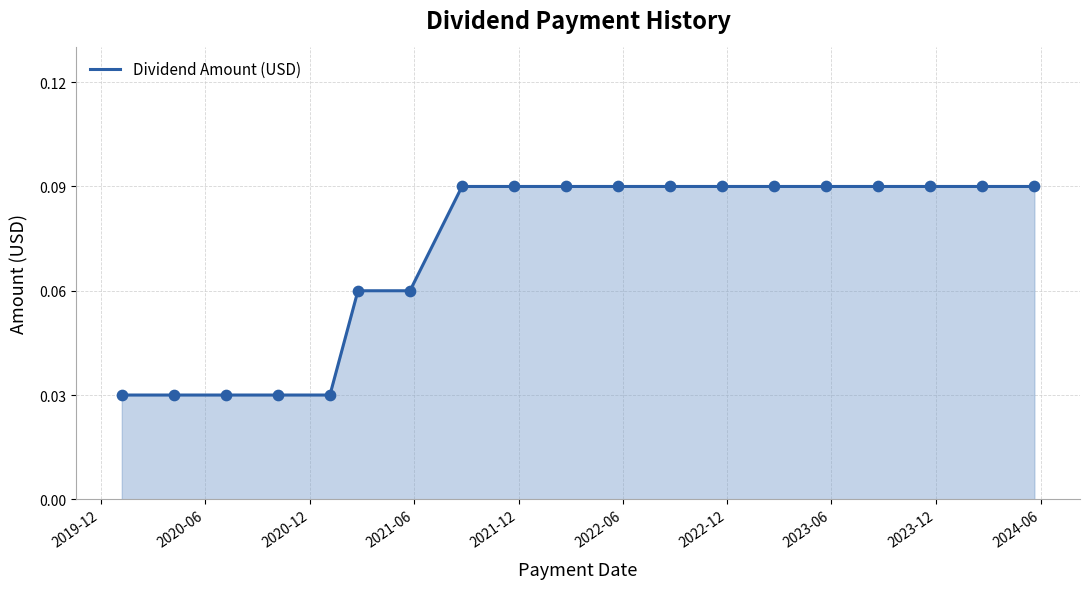

How many lines are shown in the chart?

1